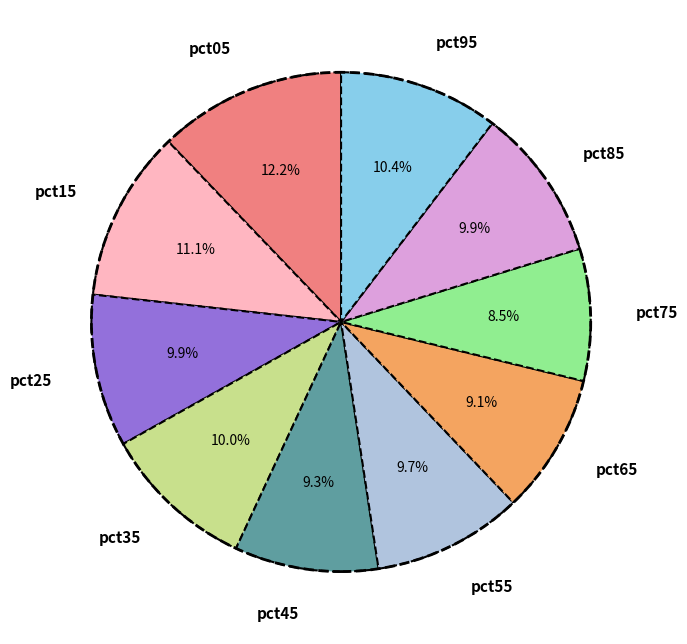

What is the smallest slice in the pie chart?

pct75